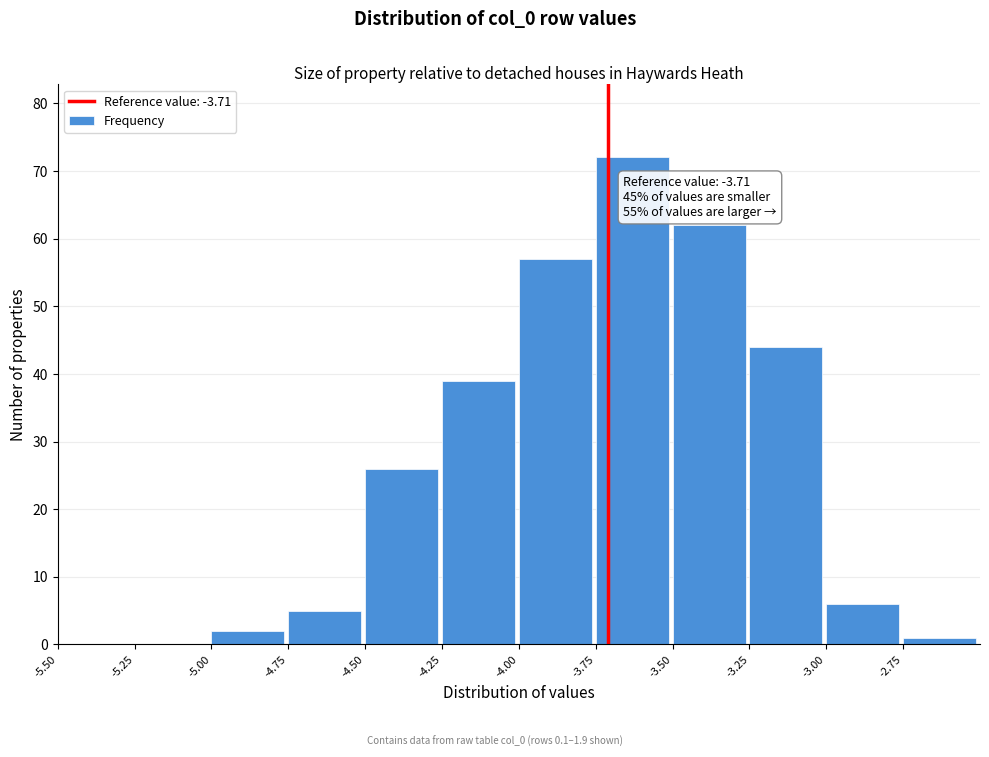

Which range on the x-axis has the tallest bar?

-3.75 to -3.50